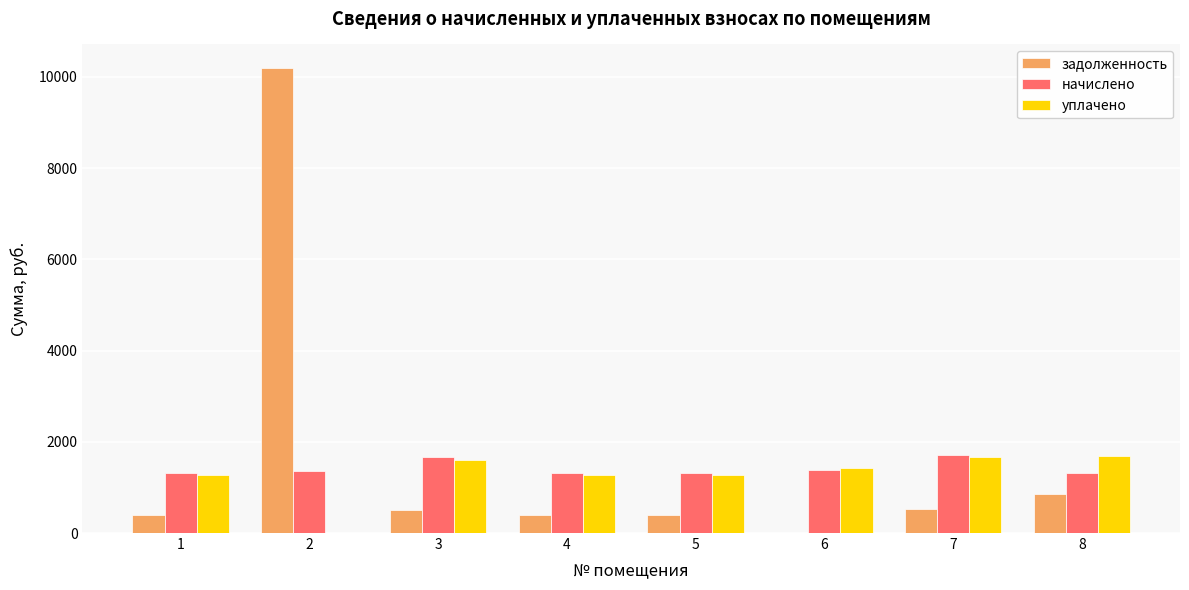

What are all the series names shown in the legend?

задолженность, начислено, уплачено